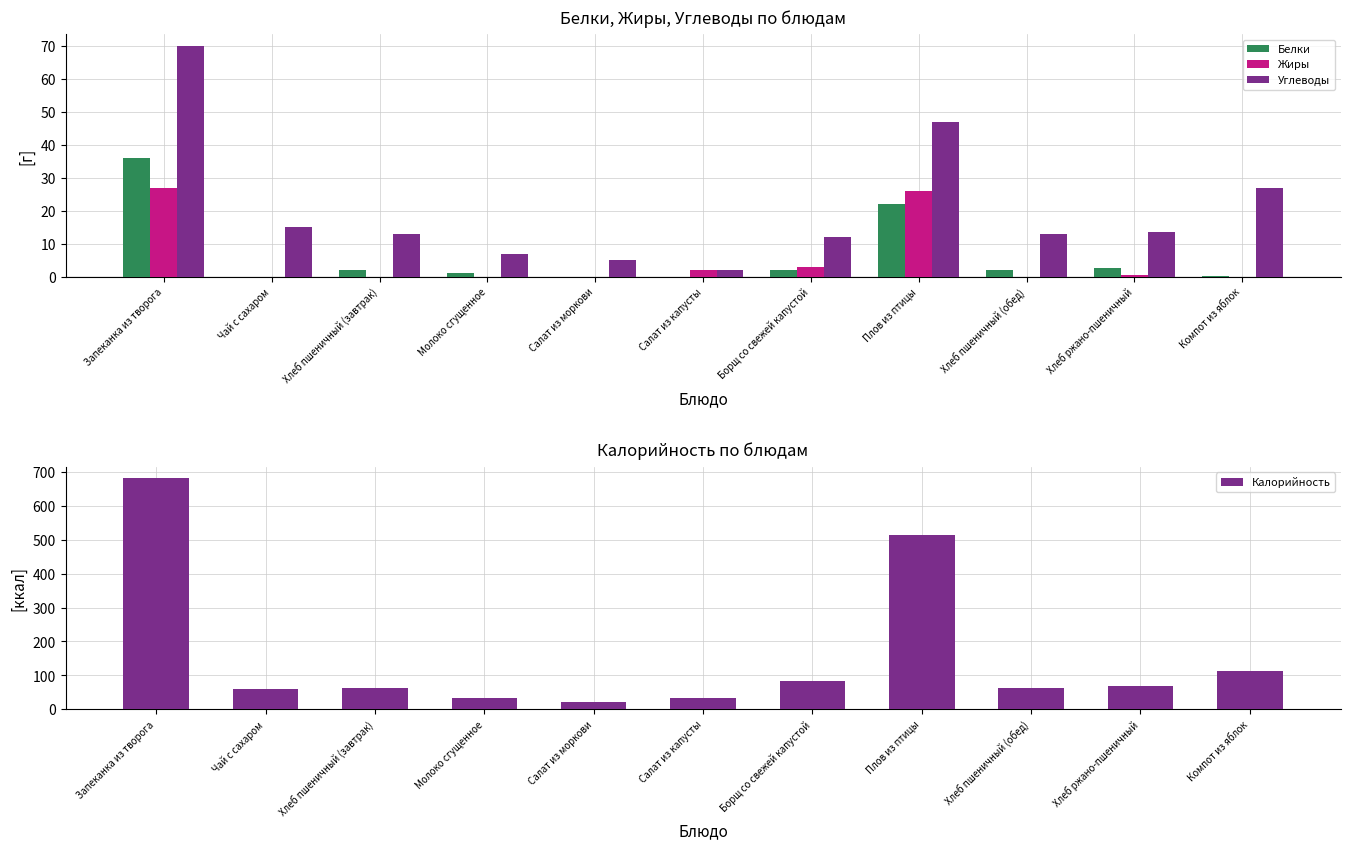

At which label is Жиры closest to 13?

Борщ со свежей капустой